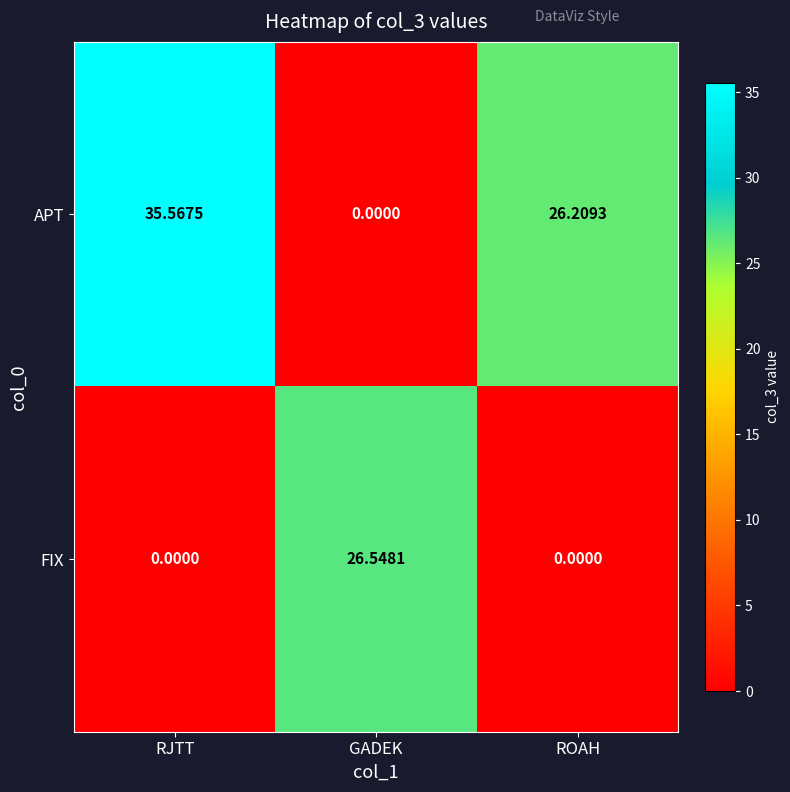

List the series in order of their peak value, lowest first.

FIX, APT